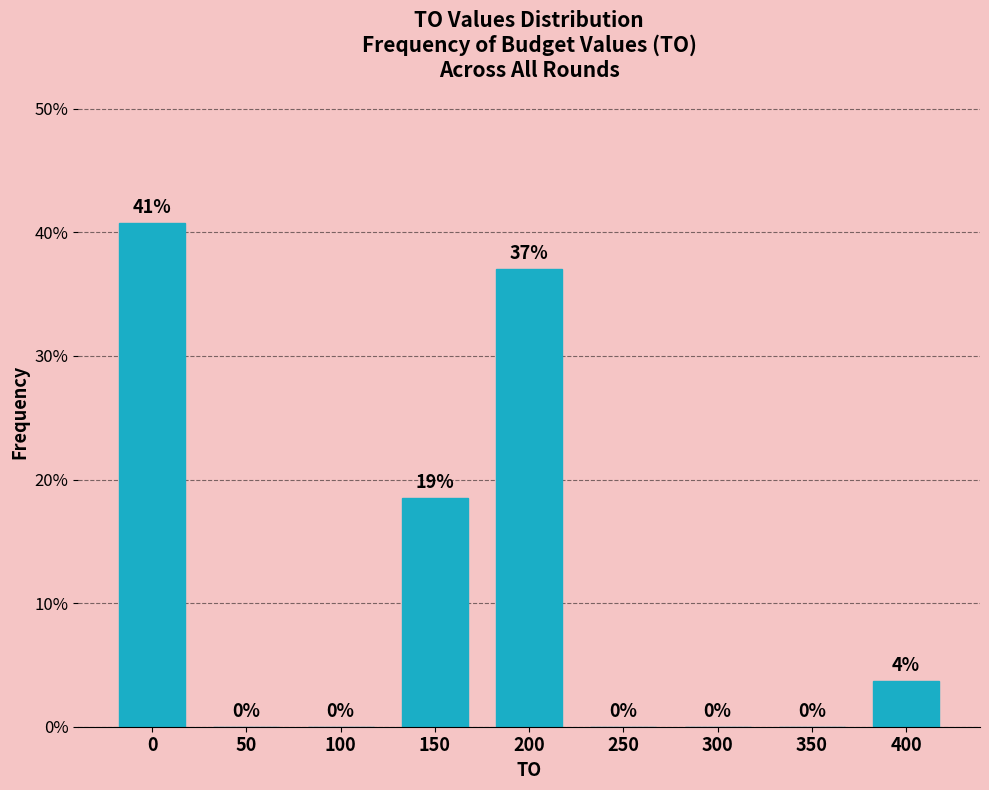

The chart shows a value of 3.7 at 400. True or false?

True